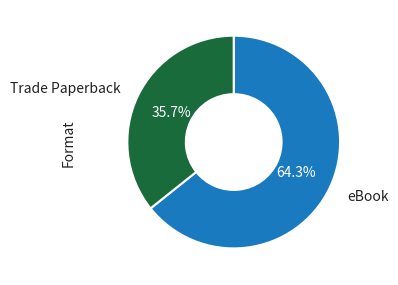

Which slice is the largest?

eBook